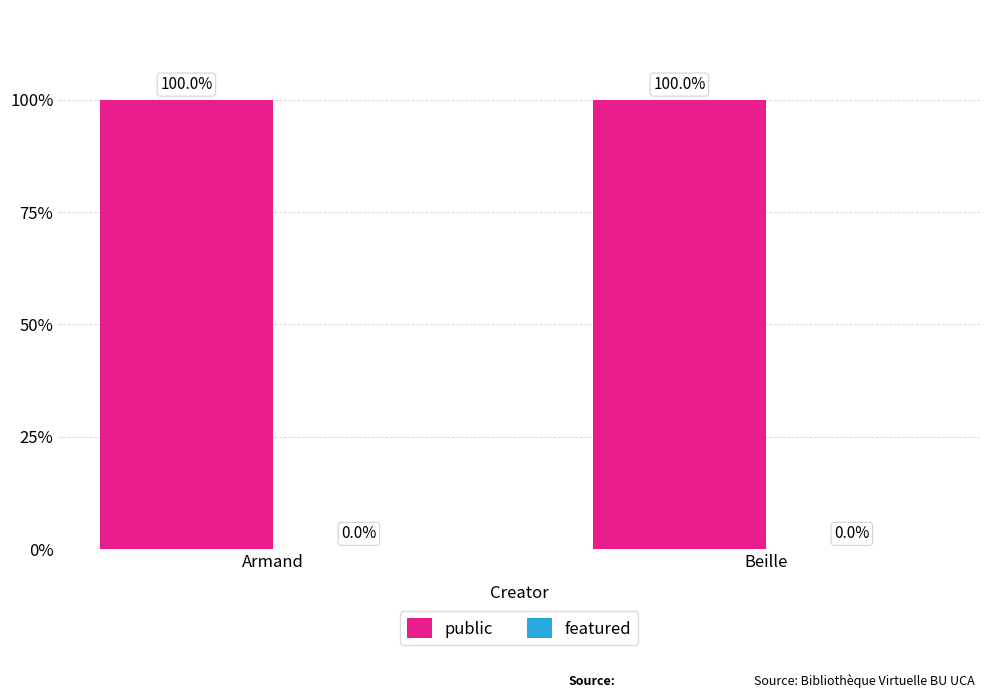

Reading left to right, list all the values displayed in this chart.

public: Armand=100	Beille=100
featured: Armand=0	Beille=0